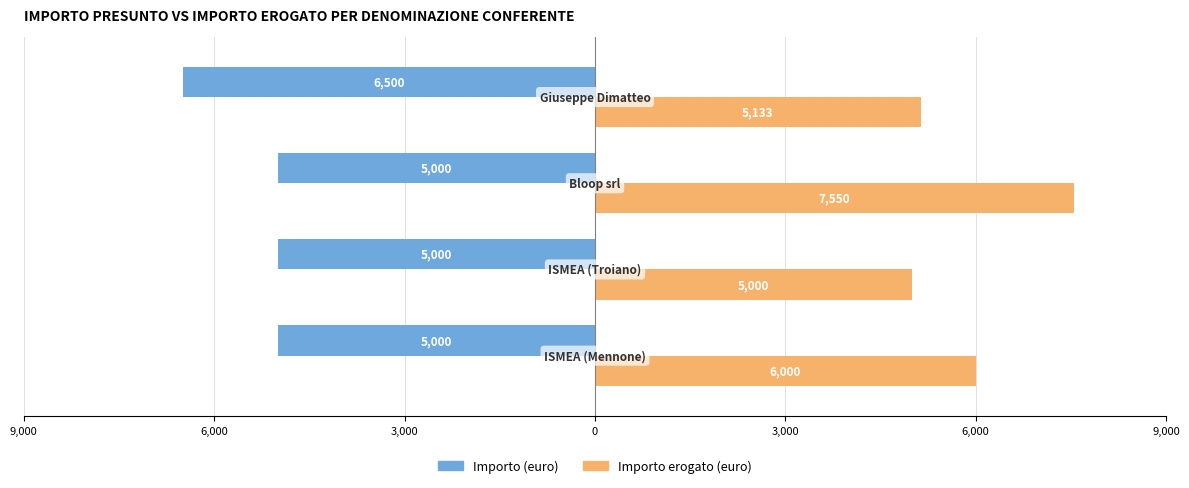

What are all the series names shown in the legend?

Importo (euro), Importo erogato (euro)